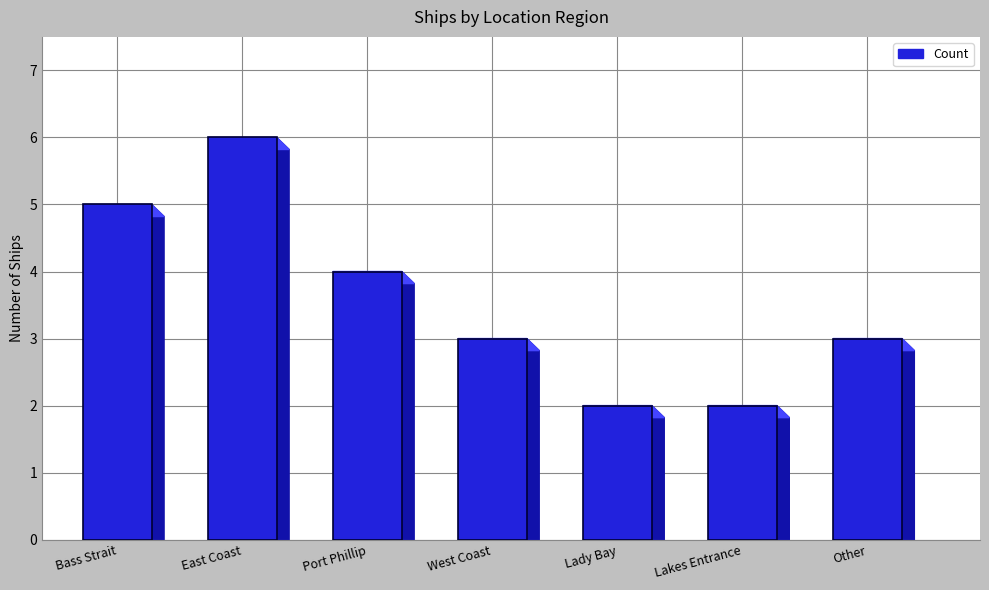

What is the change in value from Port Phillip to Lakes Entrance?

-2